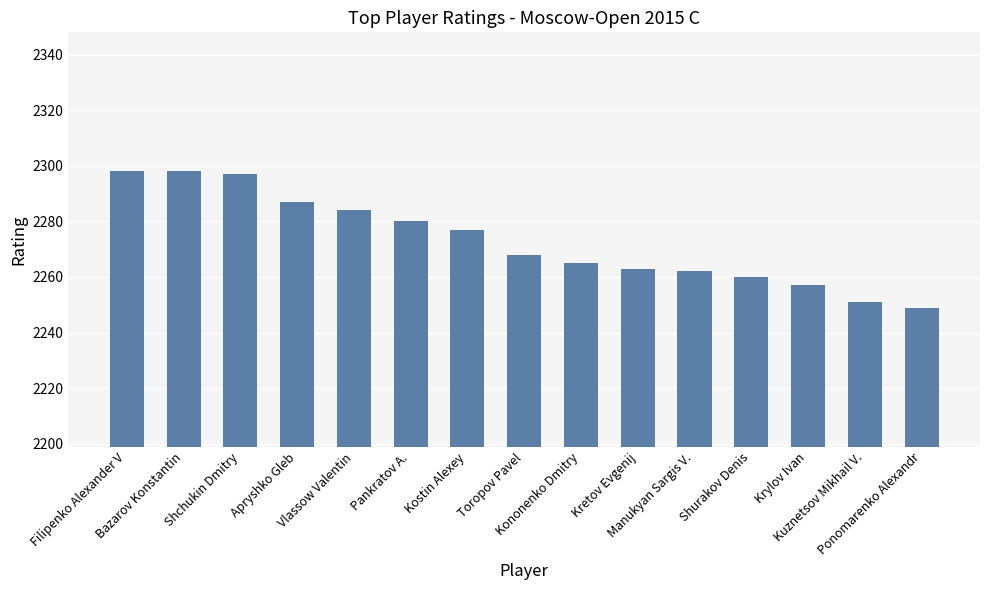

What is the greatest value displayed?

2298